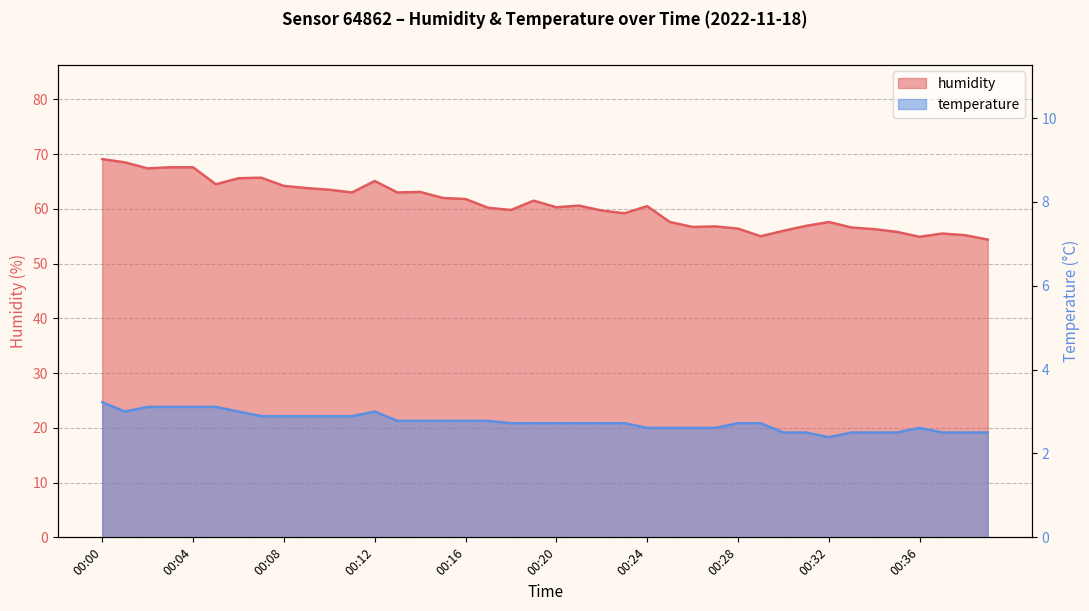

True or false: temperature and humidity intersect in this chart.

False